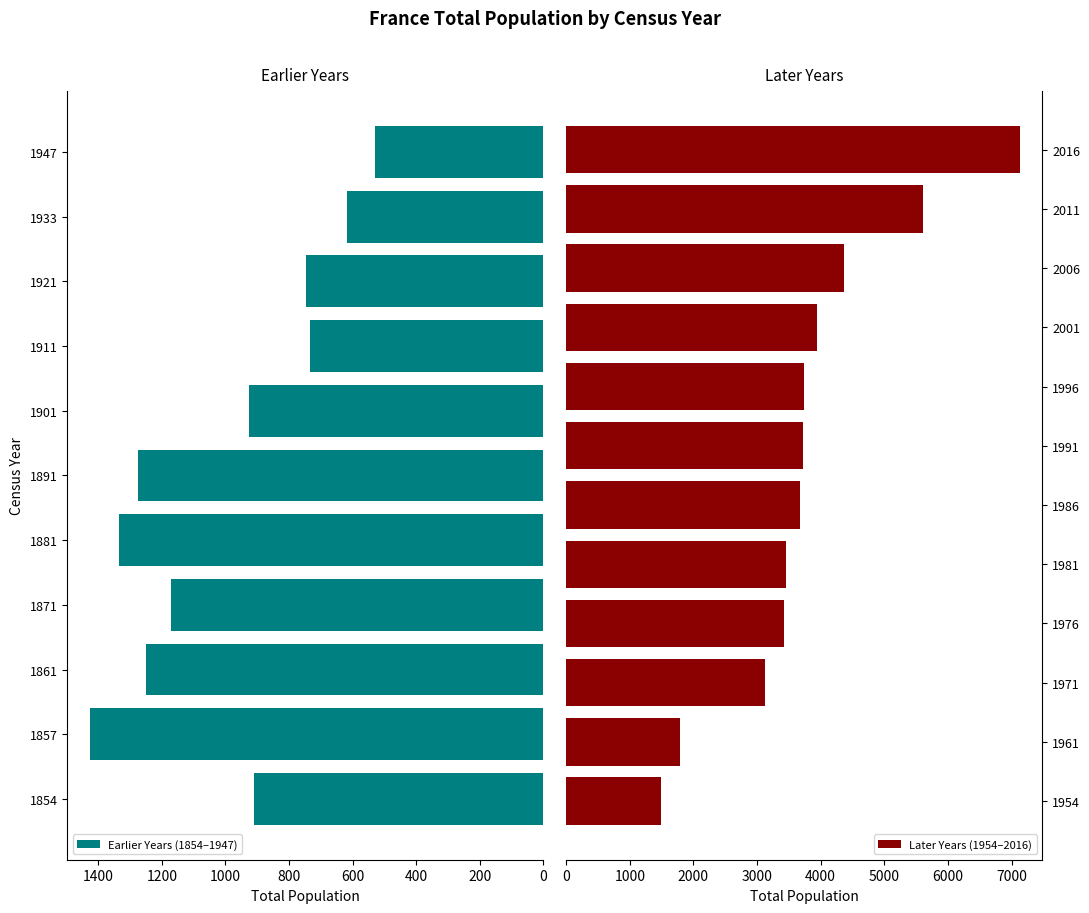

The value at 2016 is 7127. True or false?

True